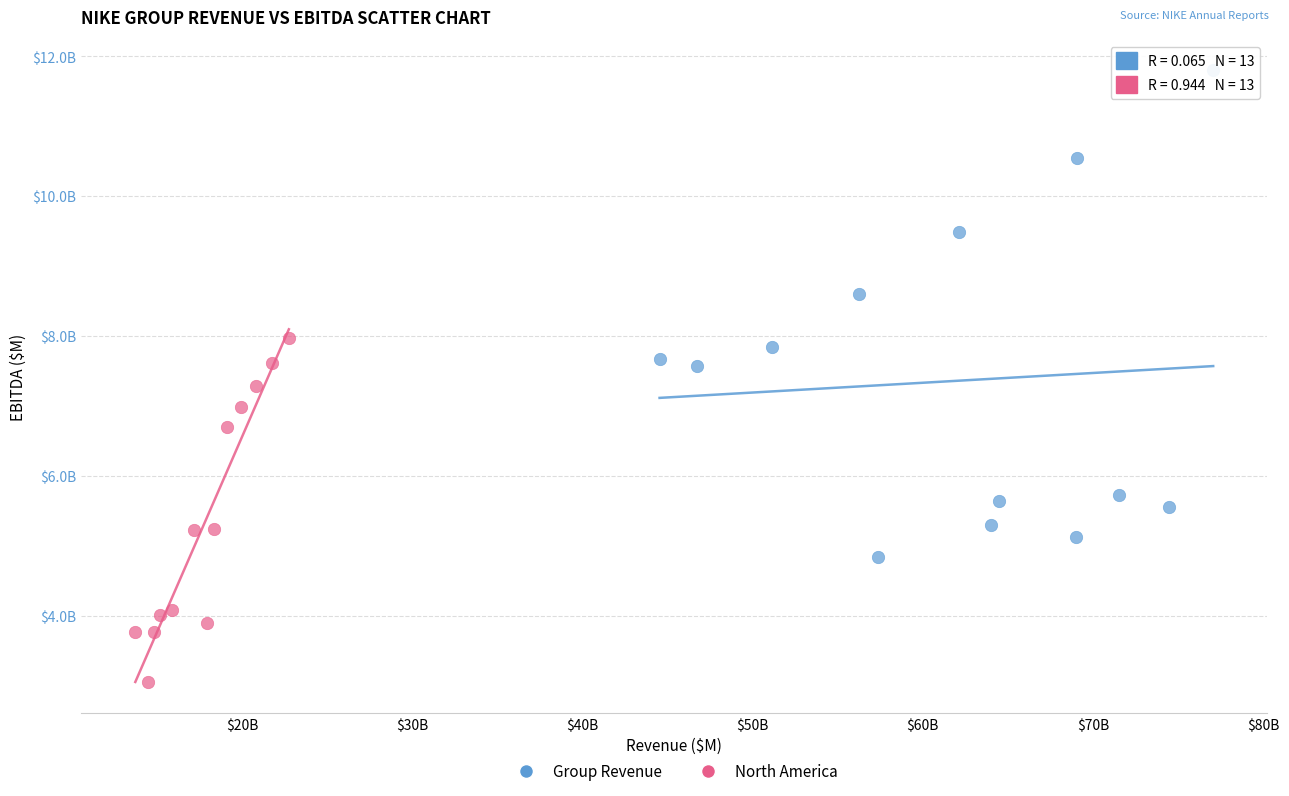

What are all the series names shown in the legend?

Group Revenue, North America